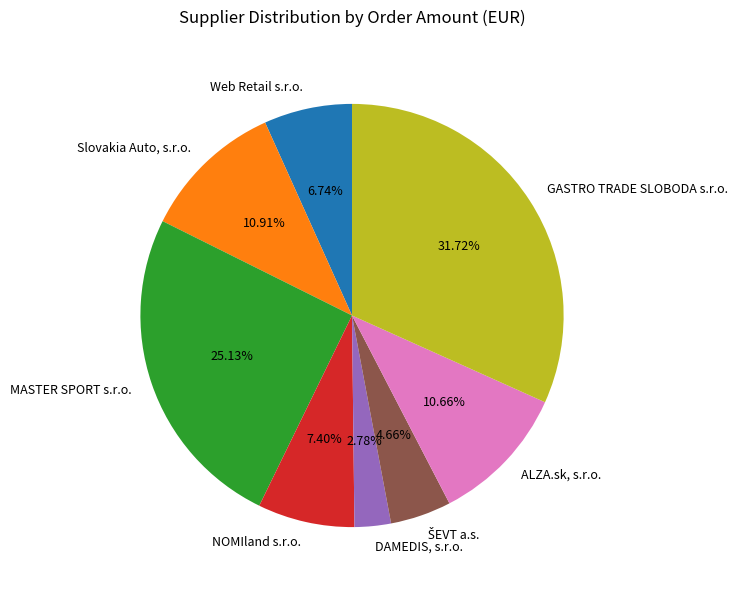

Count the number of slices in the pie.

8